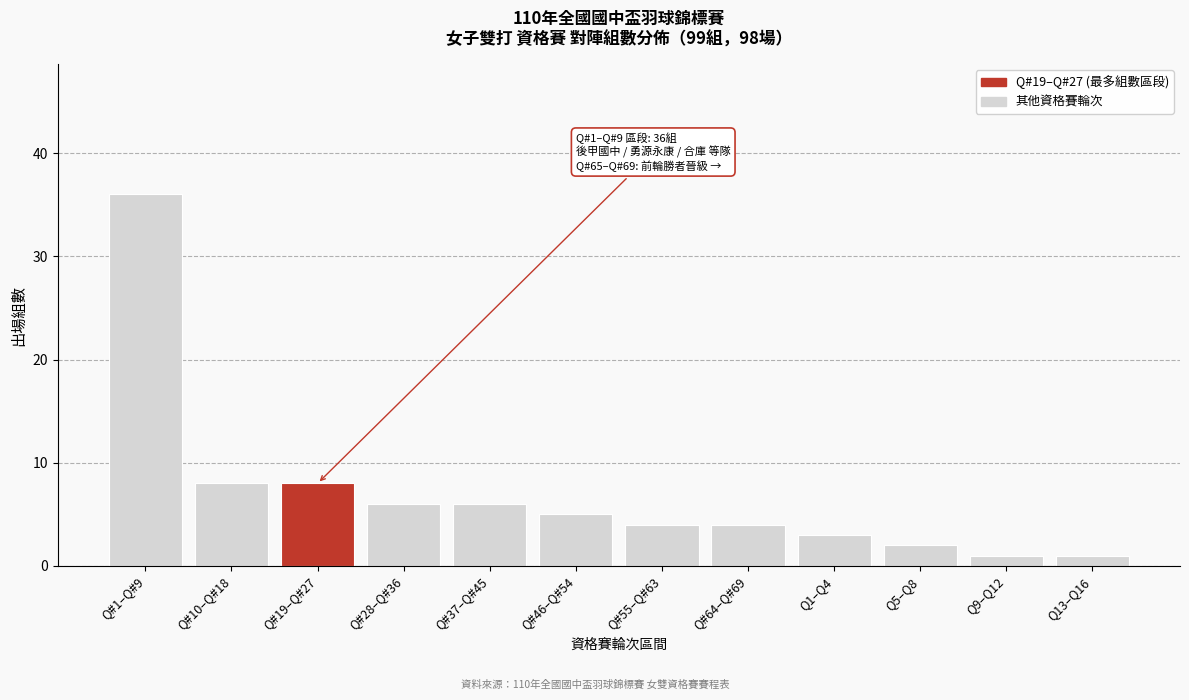

Reading left to right, what are all the values shown in this chart?

Q#1–Q#9=36	Q#10–Q#18=8	Q#19–Q#27=8	Q#28–Q#36=6	Q#37–Q#45=6	Q#46–Q#54=5	Q#55–Q#63=4	Q#64–Q#69=4	Q1–Q4=3	Q5–Q8=2	Q9–Q12=1	Q13–Q16=1